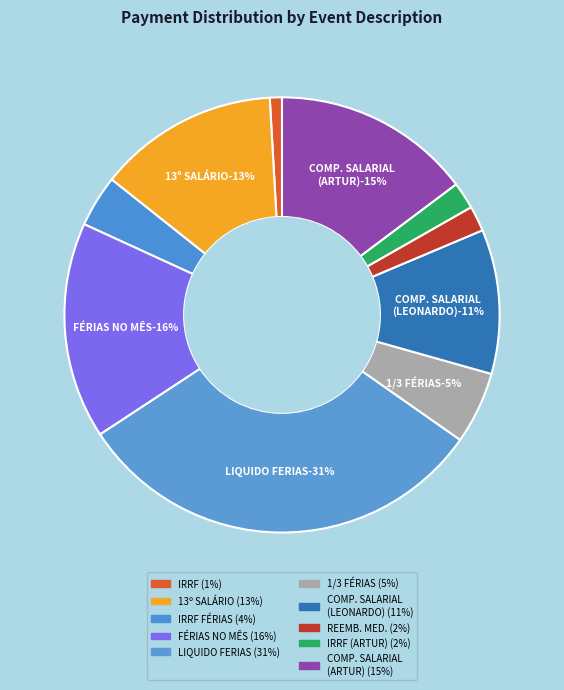

How many slices are in this pie chart?

10